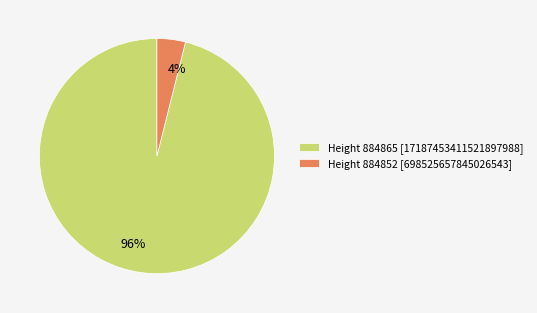

Rank the categories by value from highest to lowest.

Height 884865 [17187453411521897988], Height 884852 [698525657845026543]